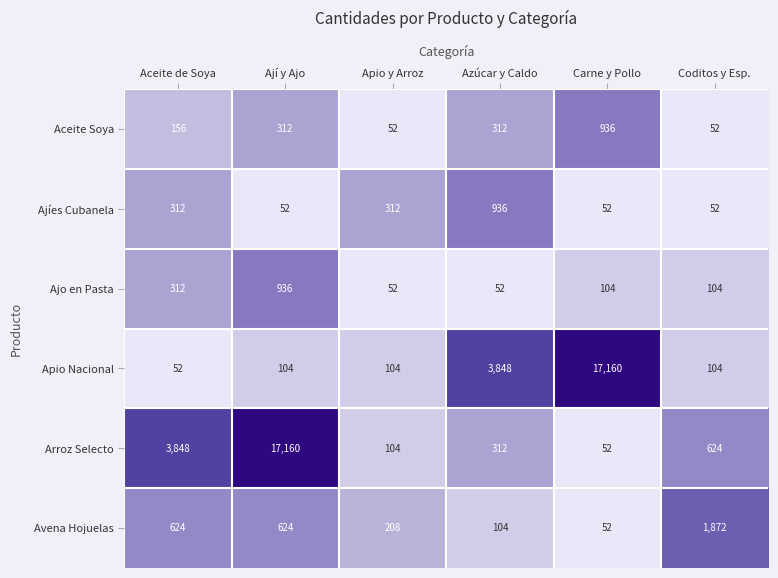

How many values in the Ajo en Pasta series are below 104?

2